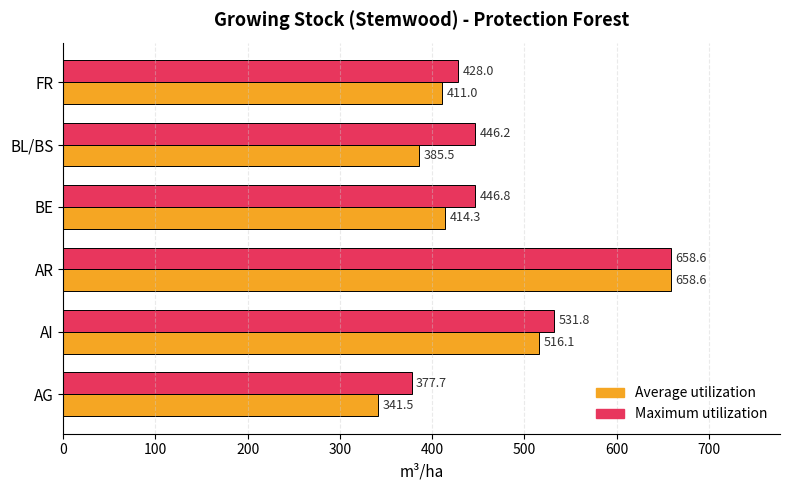

What is the difference between the maximum and minimum values in the Average utilization series?

317.1